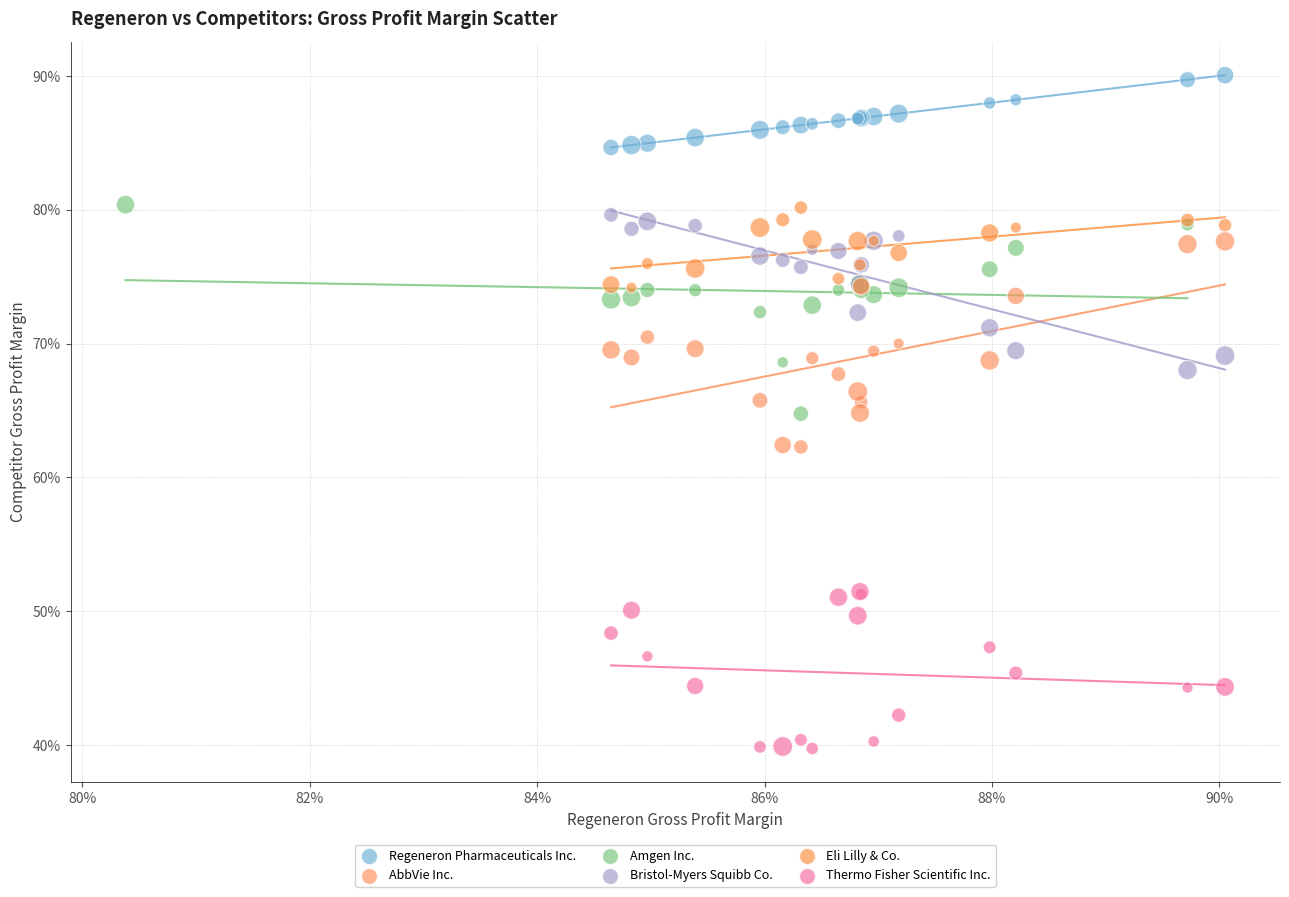

Which series contains the lowest Y value?

Thermo Fisher Scientific Inc.